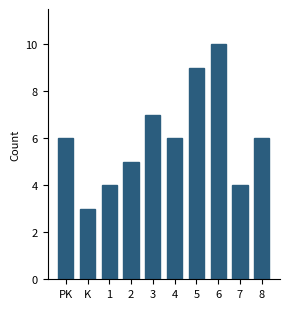

Reading left to right, transcribe all the data shown in this chart.

6	3	4	5	7	6	9	10	4	6